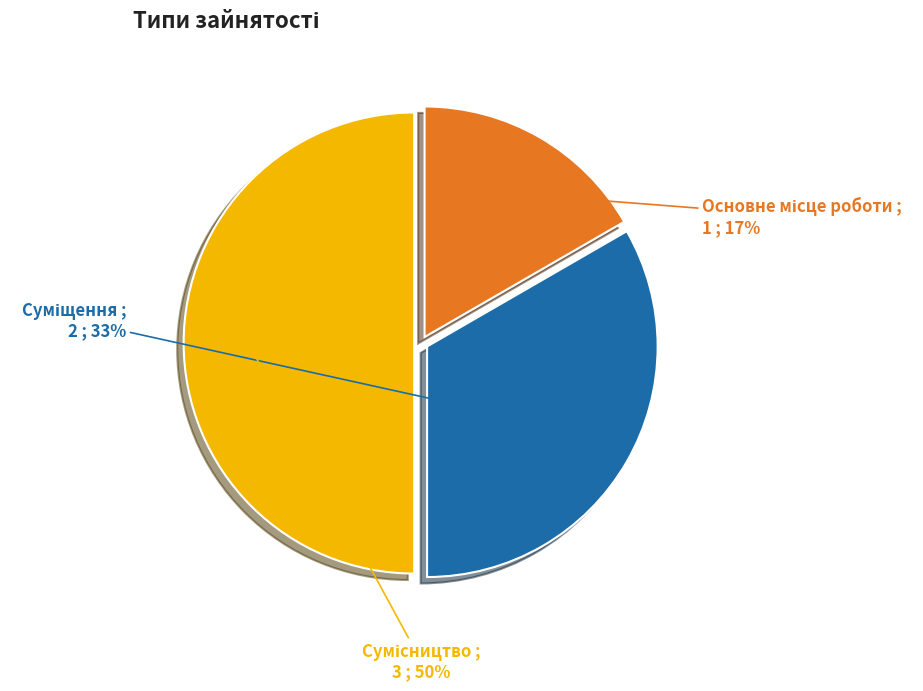

To the nearest percent, what is the average slice percentage?

33%